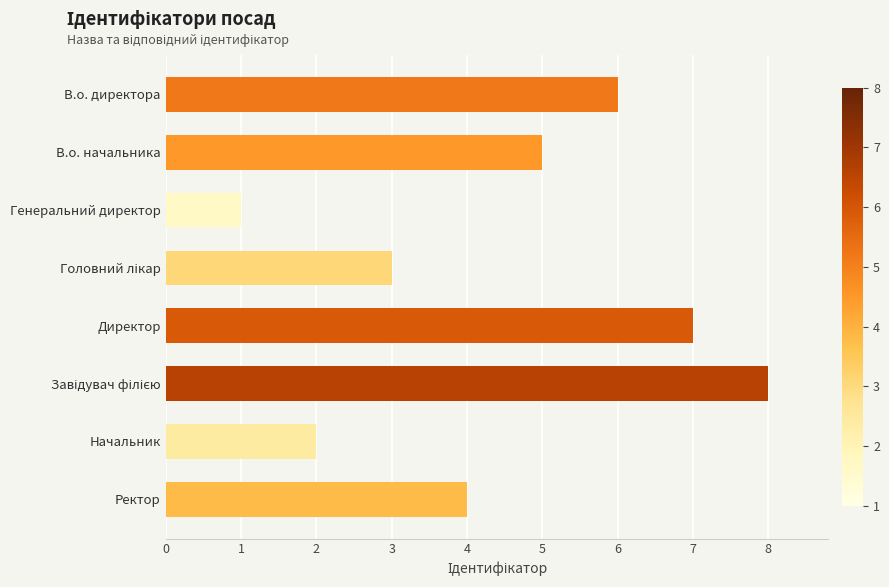

What is the ratio of the value at Директор to the value at В.о. директора?

1.2